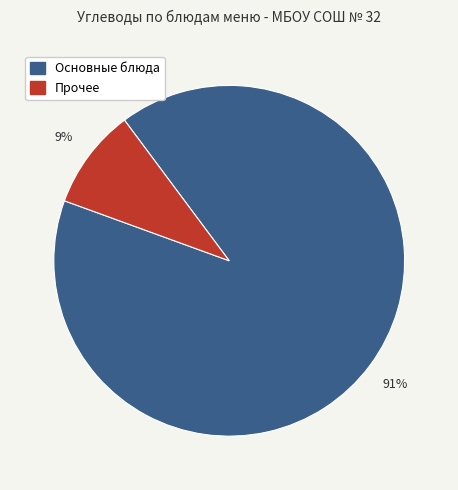

Is there any slice that represents more than half of the pie?

Yes